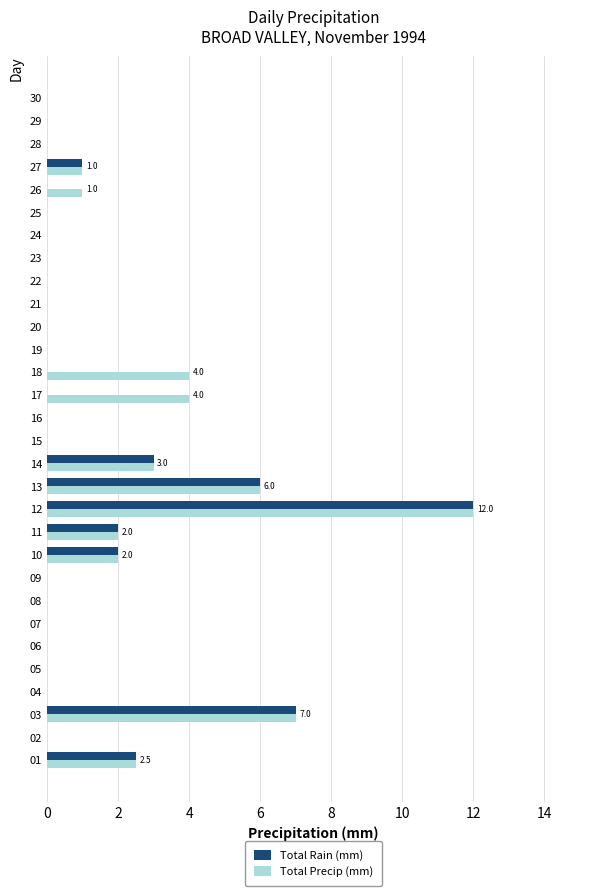

What is the sum of the Total Precip (mm) values at 03 and 26?

8.0